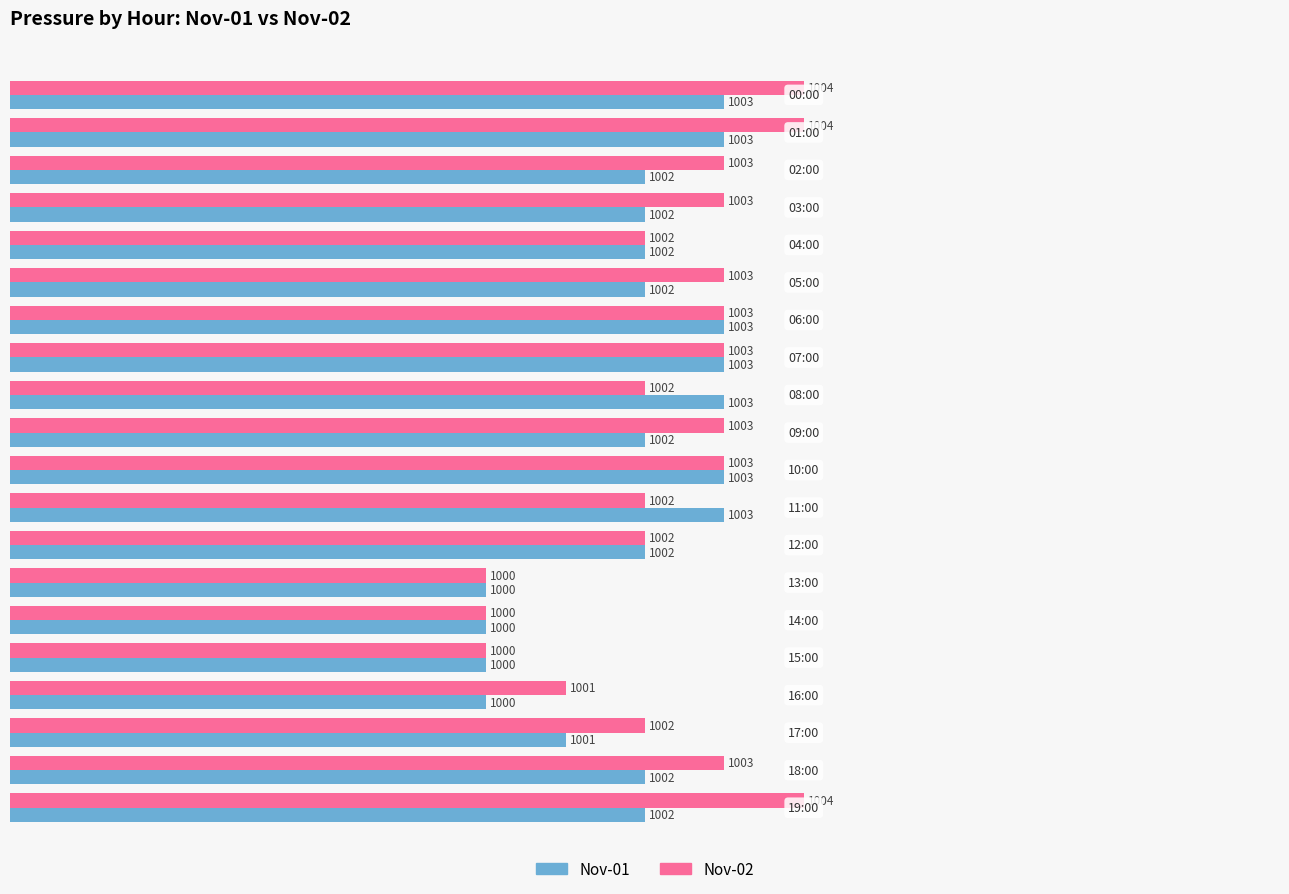

Count the number of categories in the chart.

20